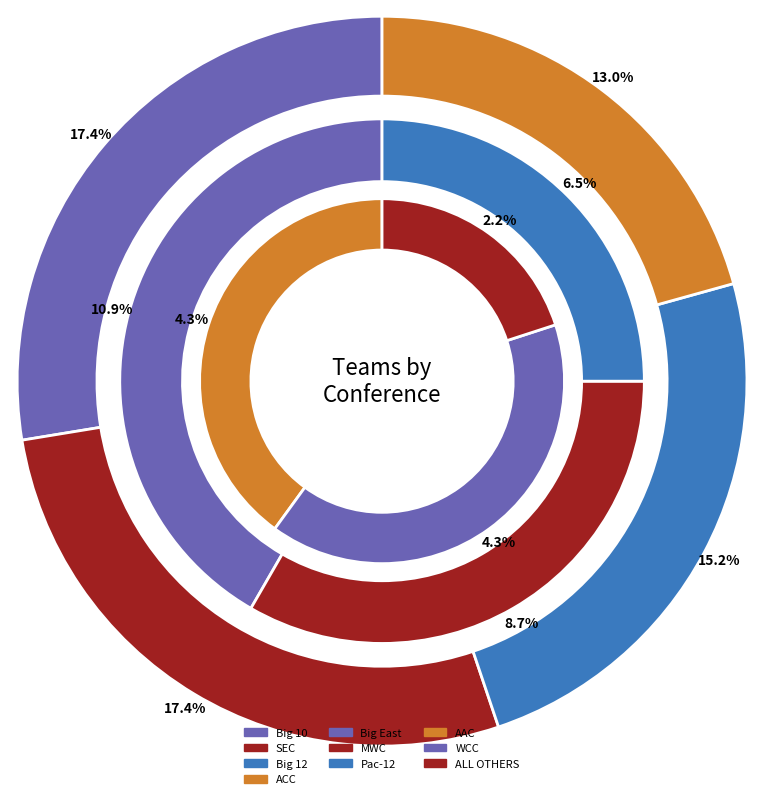

Which slice is the smallest?

ALL OTHERS